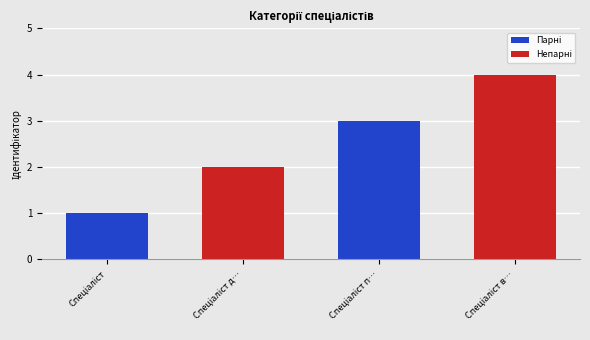

What is the sum of all values?

10